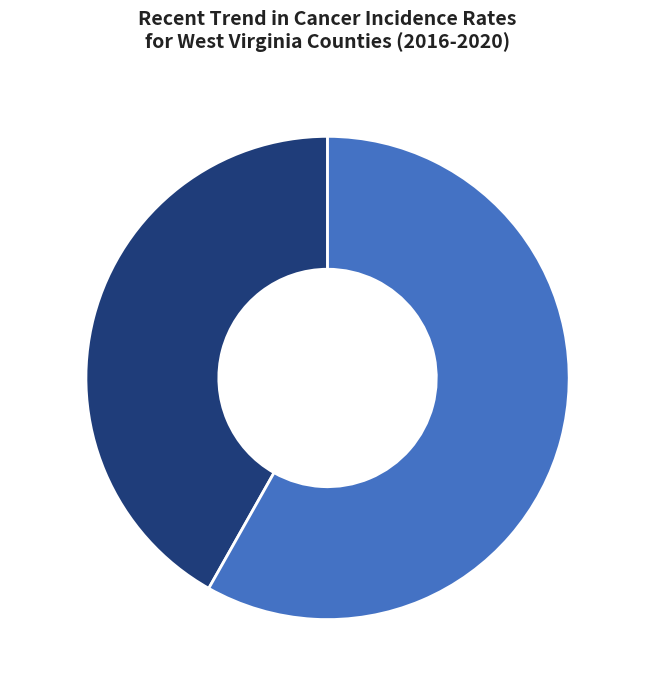

Which slice is the largest?

stable, 58%